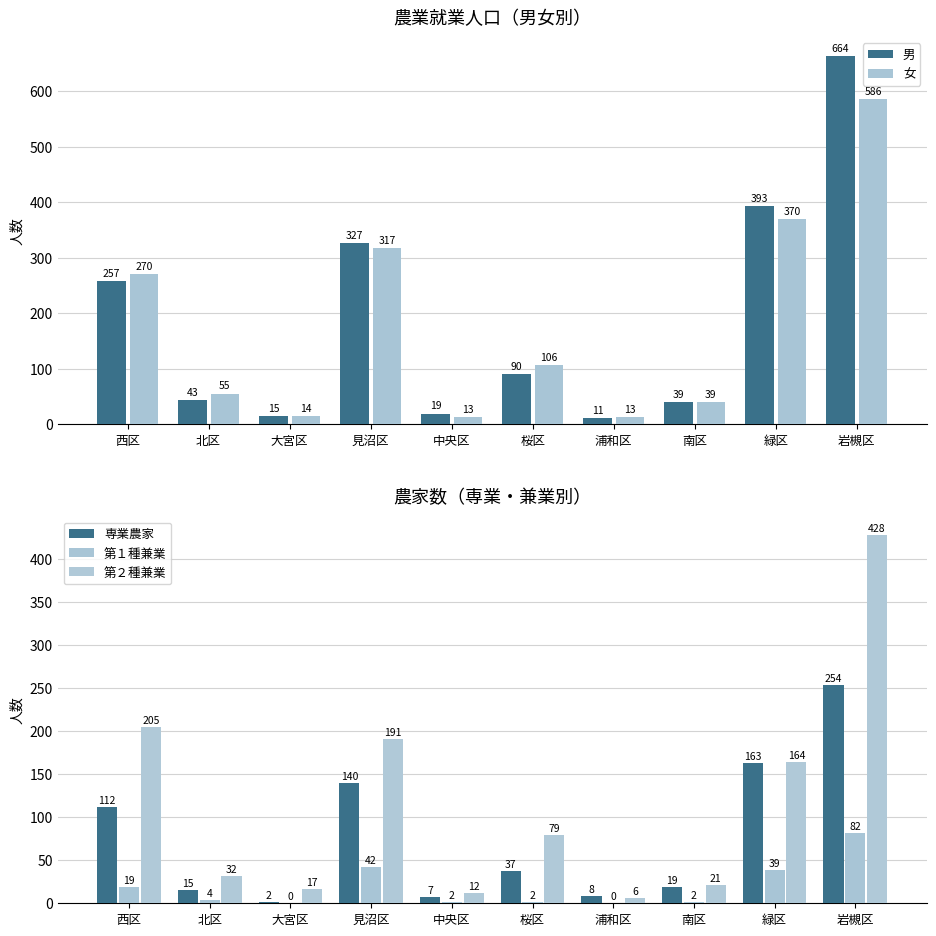

At how many categories does at least one series exceed 645?

1